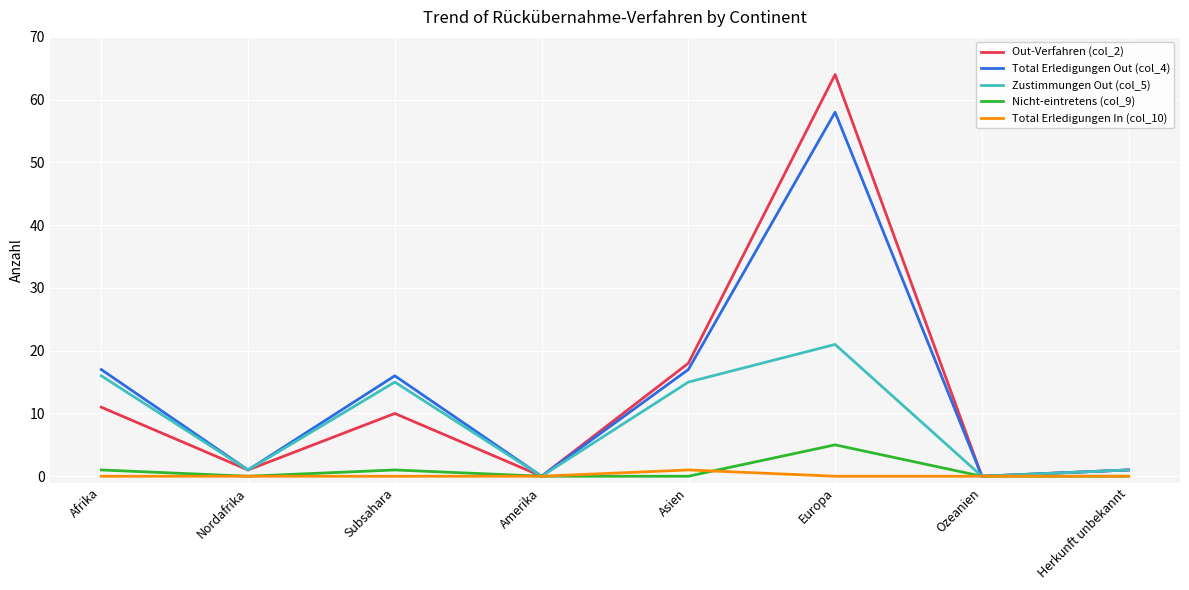

At which category is the sum across all series the highest?

Europa